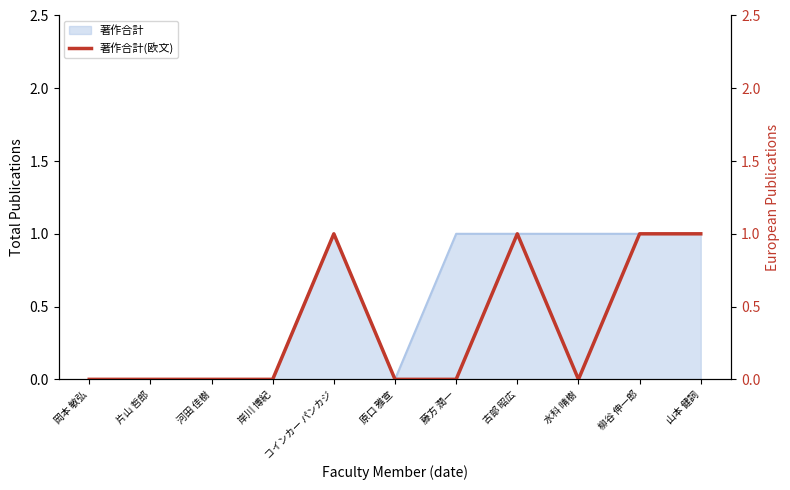

Where is the first local maximum?

コインカー パンカジ